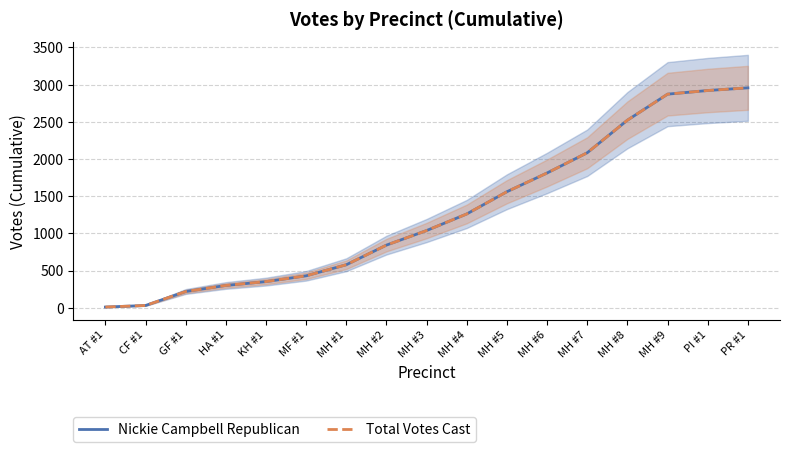

At KH #1, list the series in order from smallest to largest.

Nickie Campbell Republican, Total Votes Cast